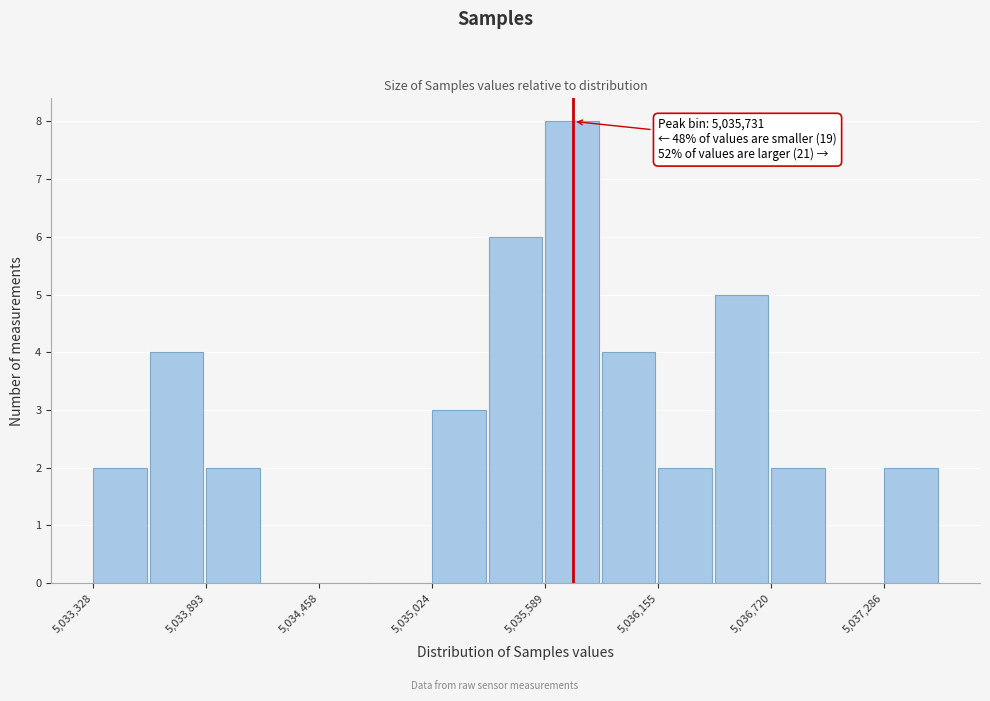

Around what value on the x-axis is the tallest bar? Give the approximate position of its centre, as read against the axis.

5035700